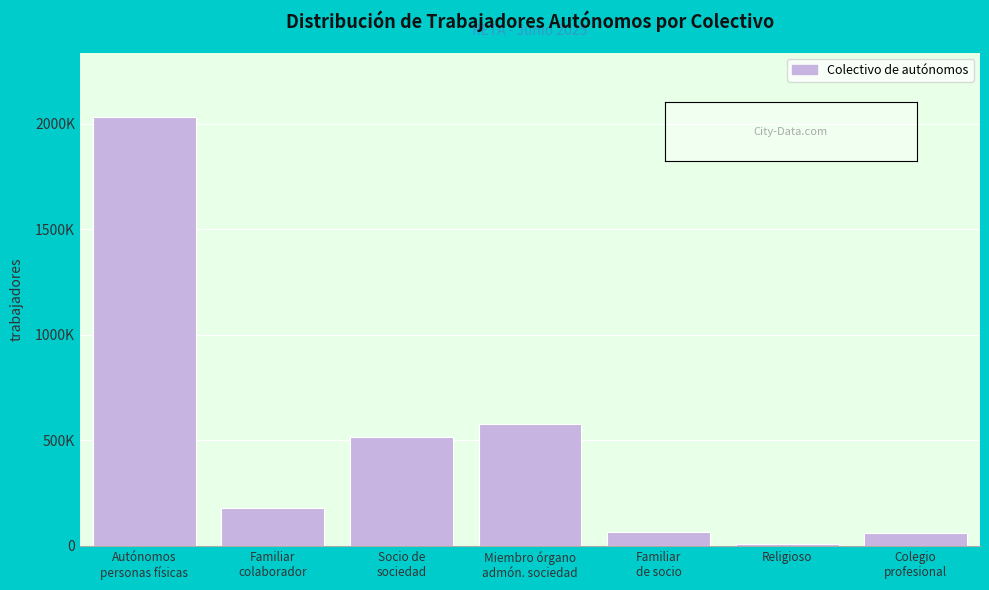

Does the chart contain any negative values?

No